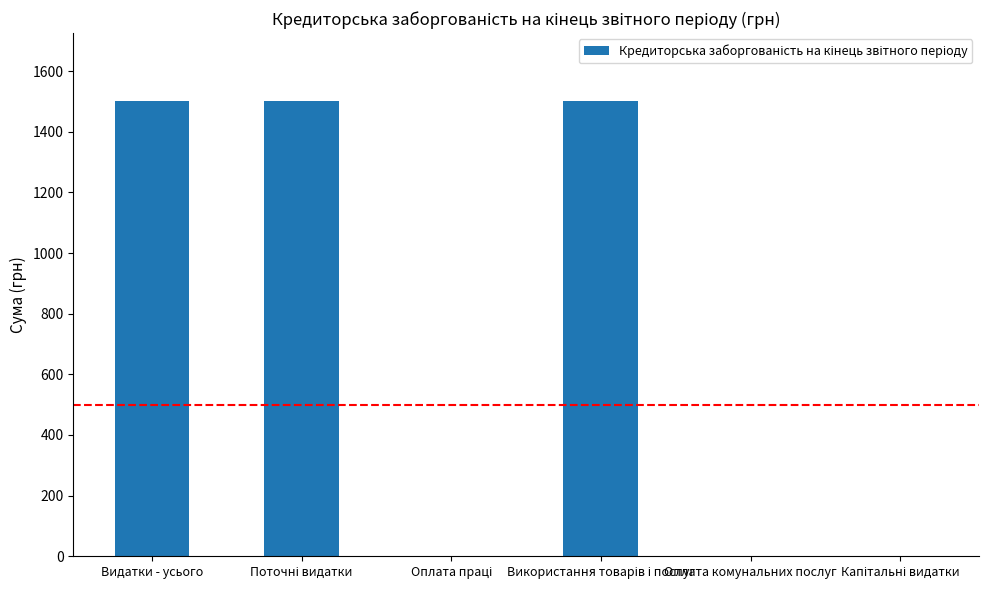

Is it true that the value at Видатки - усього is 1500?

True